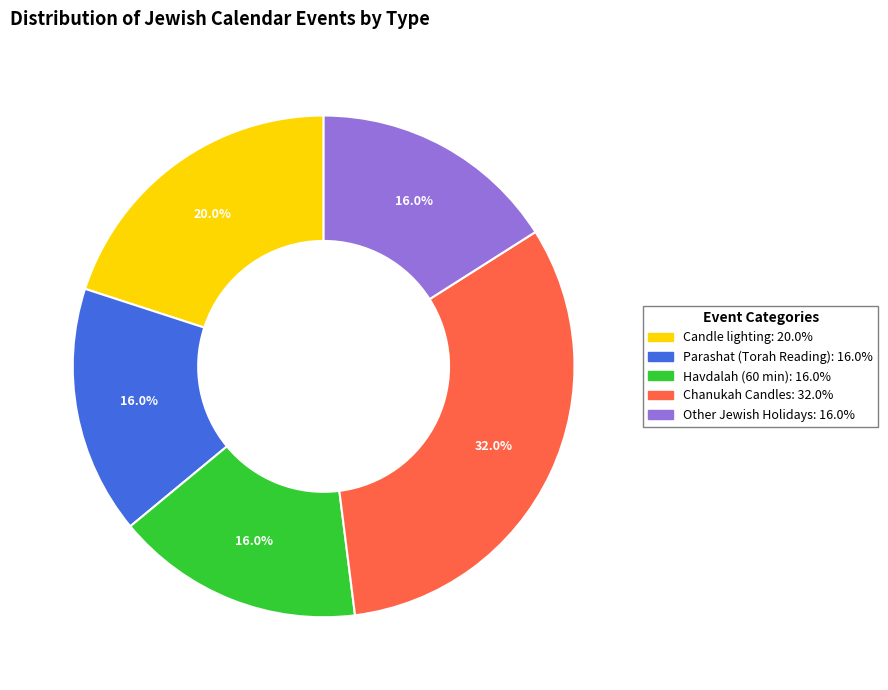

Is there any slice that represents more than half of the pie?

No